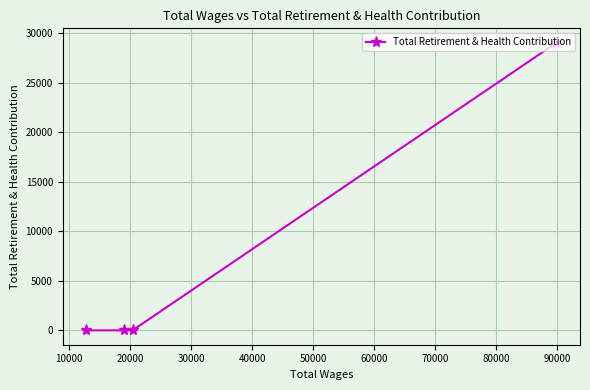

What is the difference between the maximum and minimum values?

29036